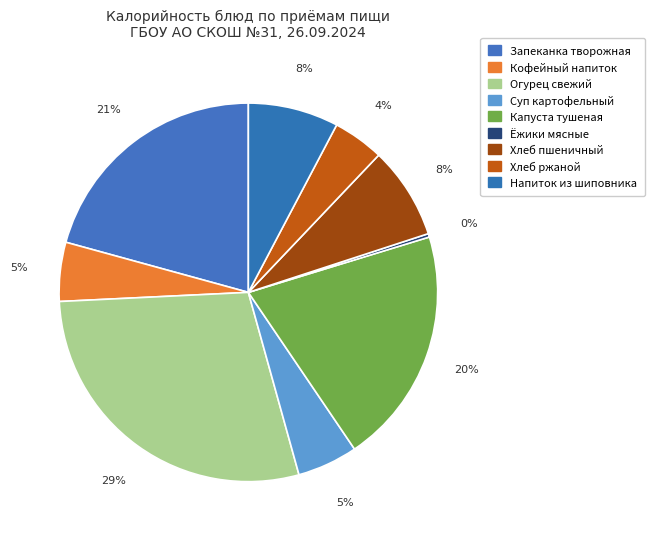

How many slices are in this pie chart?

9